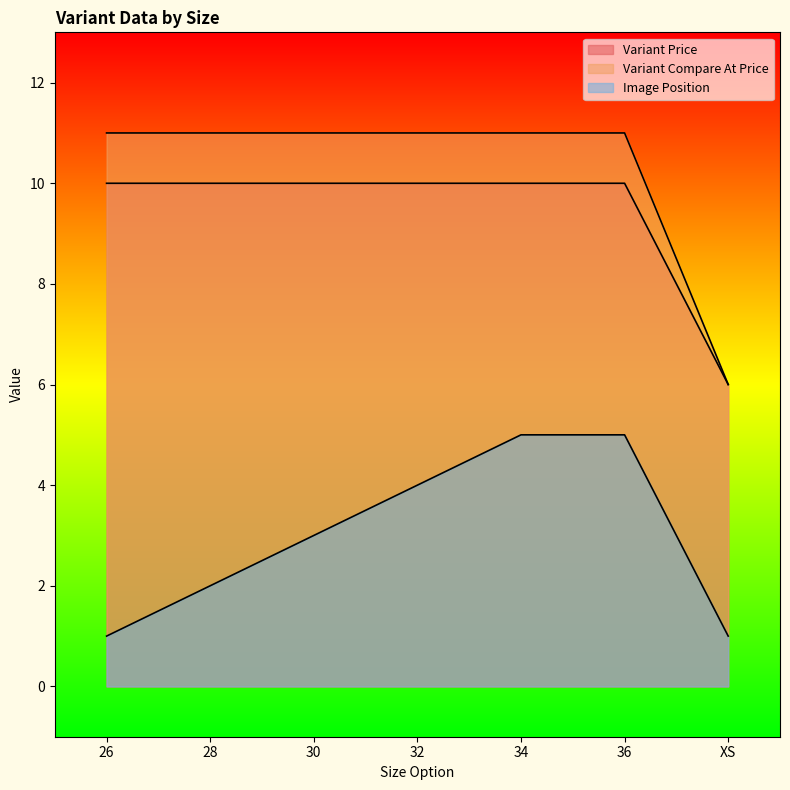

Does the chart display data point markers on the line(s)?

No